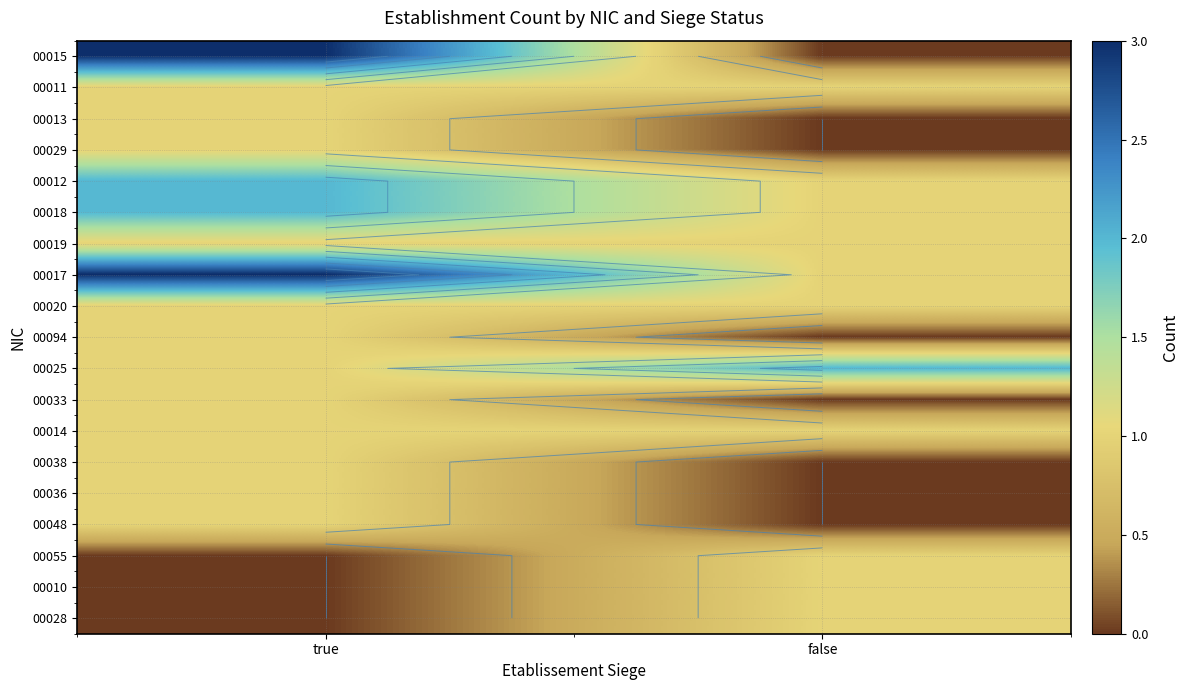

The value of 00028 at true is 0. True or false?

True